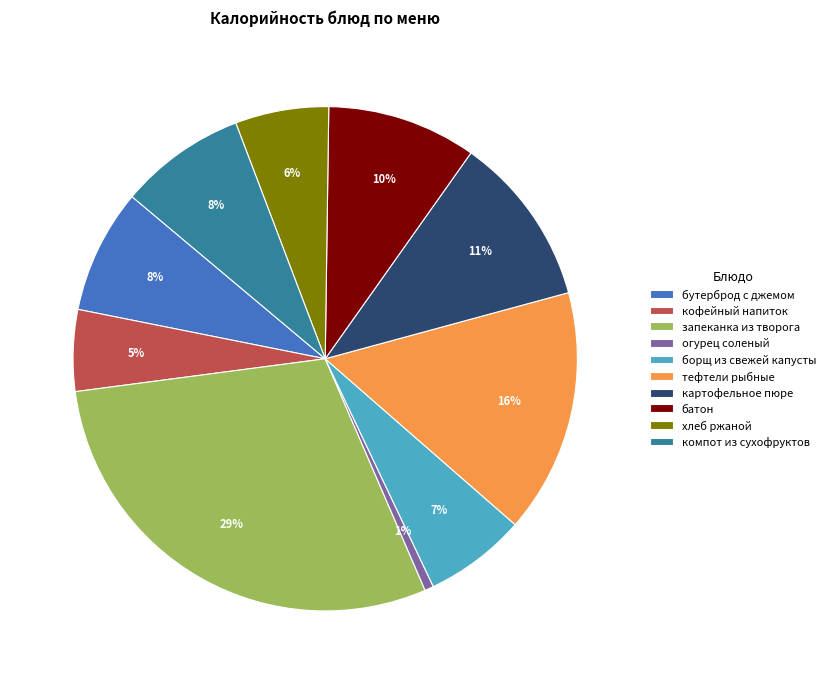

How many segments does this pie chart have?

10